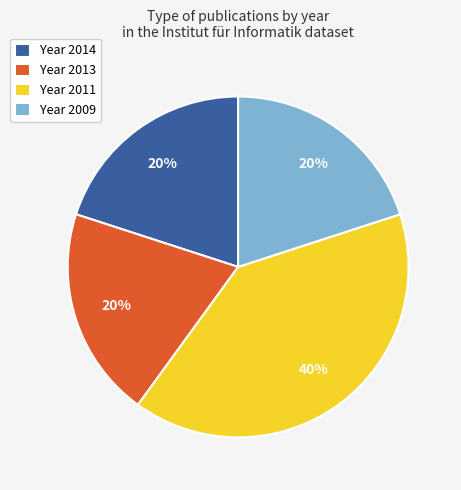

Is it true that Year 2013 is 20% of the pie?

True